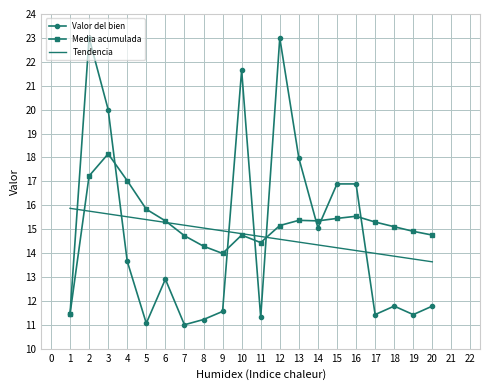

What is the total value across all series at 20?

40.2